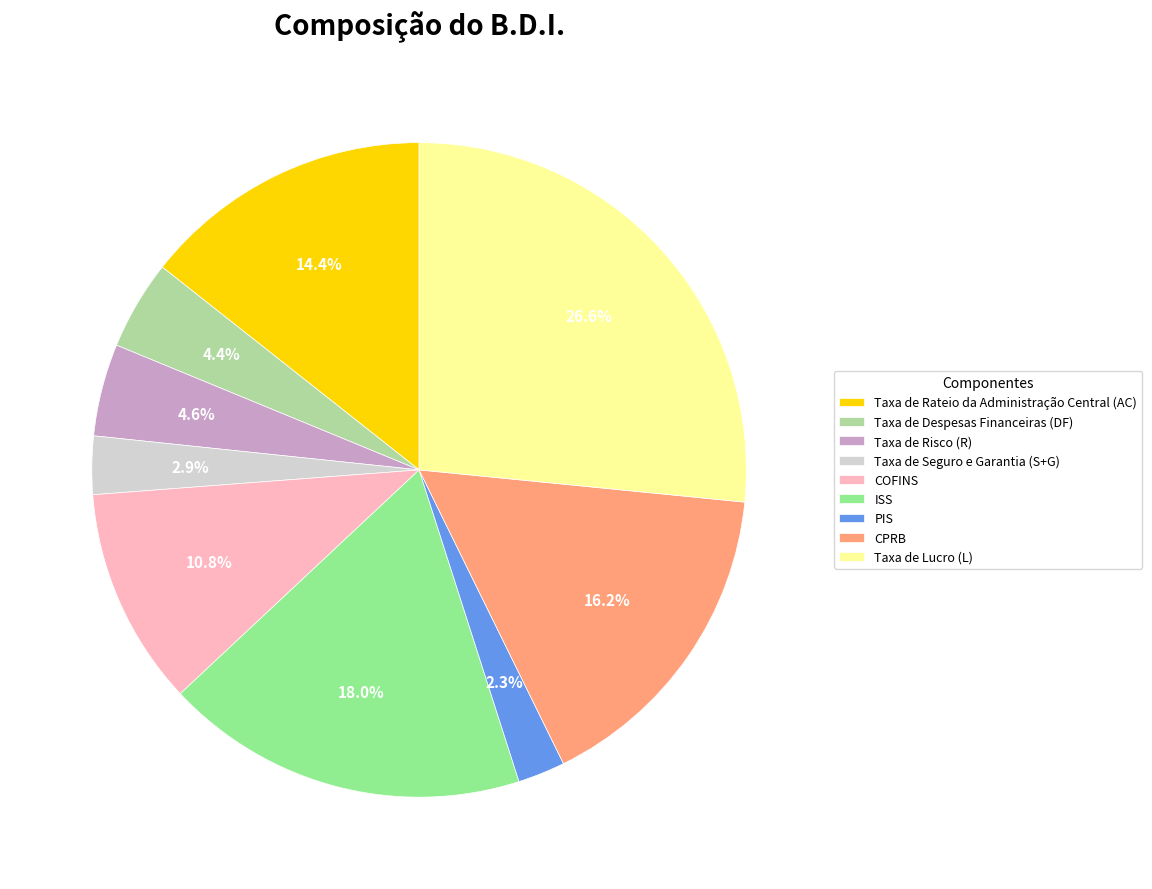

The Taxa de Seguro e Garantia (S+G) slice represents 3% of the pie. True or false?

True